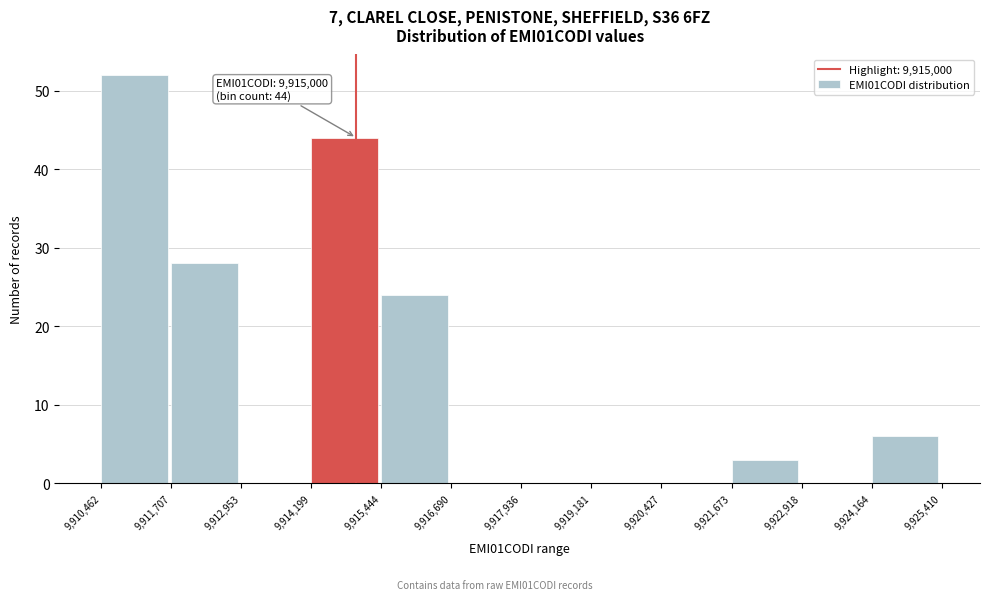

Over which range of the x-axis is the bar tallest?

9,910,462 to 9,911,707